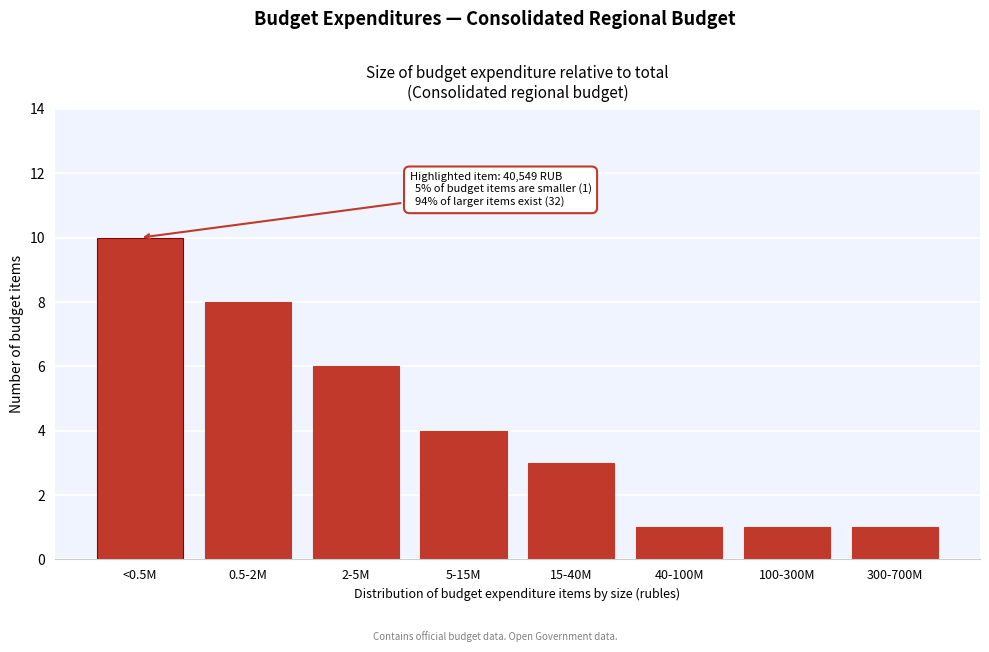

Reading left to right, list all the values displayed in this chart.

10	8	6	4	3	1	1	1